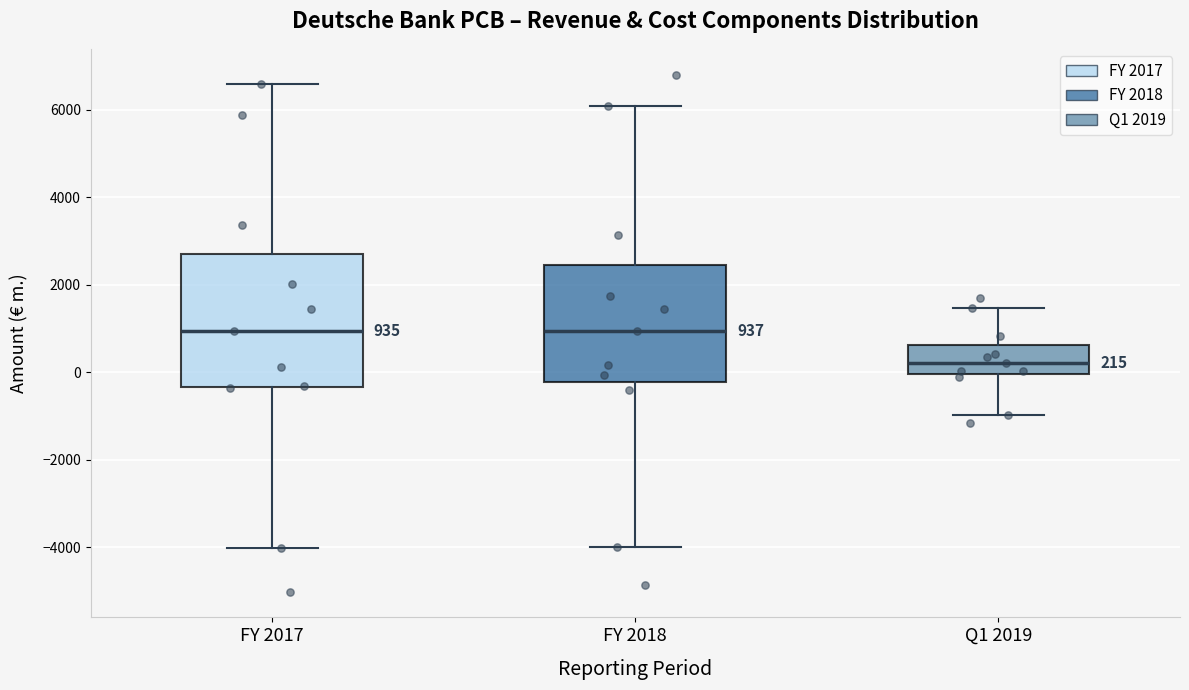

Which box is the tallest, from its lower edge to its upper edge?

FY 2017